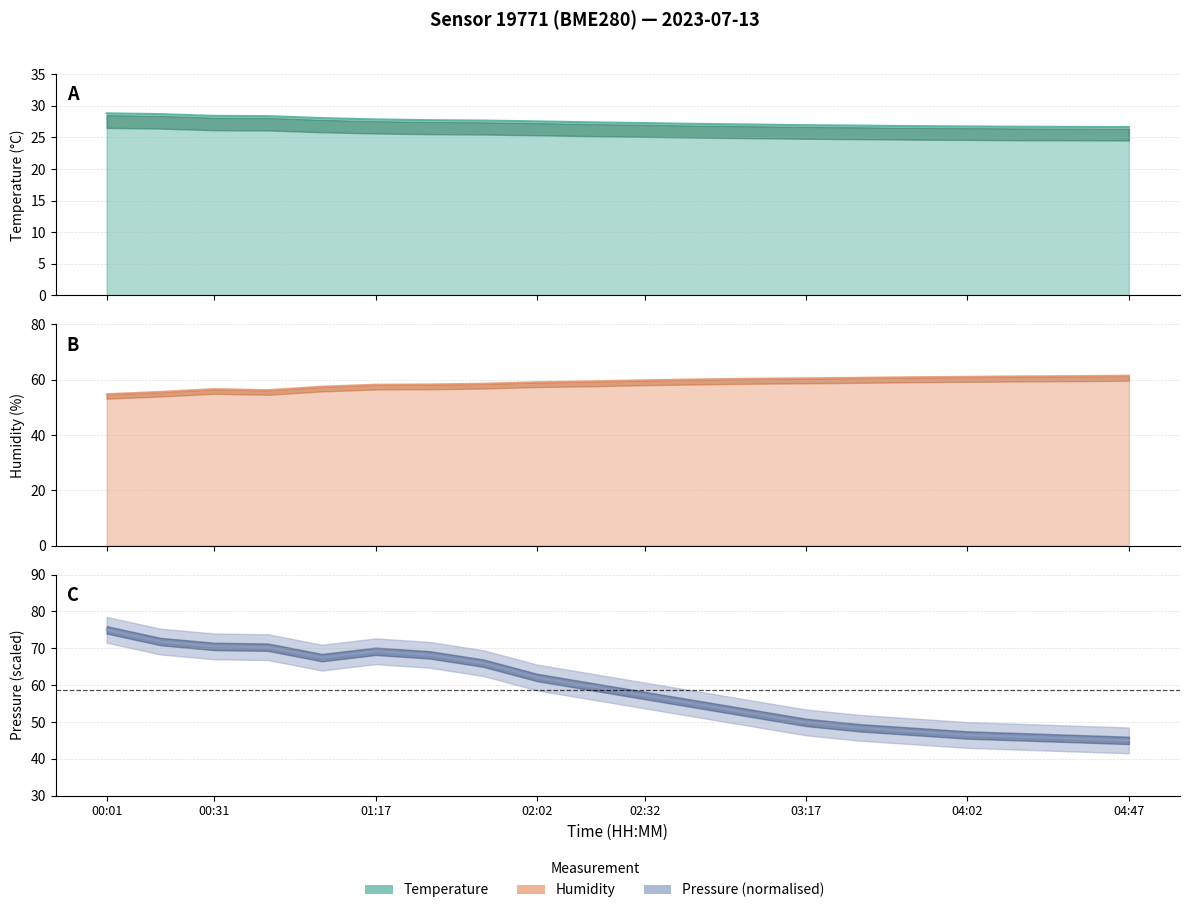

Rank the series by their maximum value, from lowest to highest.

temperature, humidity, pressure_norm_line